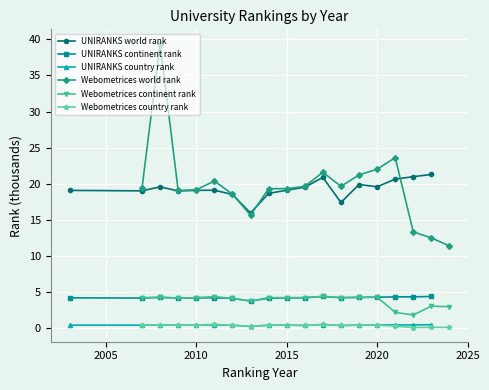

True or false: UNIRANKS country rank has more than 2 points higher than both neighbors.

True